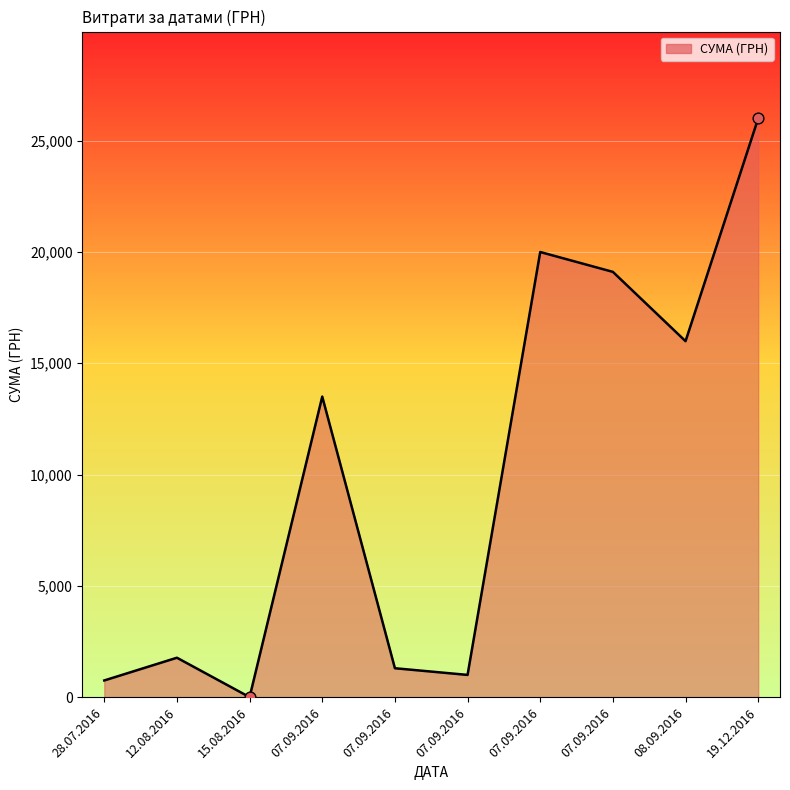

Between 07.09.2016 and 07.09.2016, which is larger?

07.09.2016